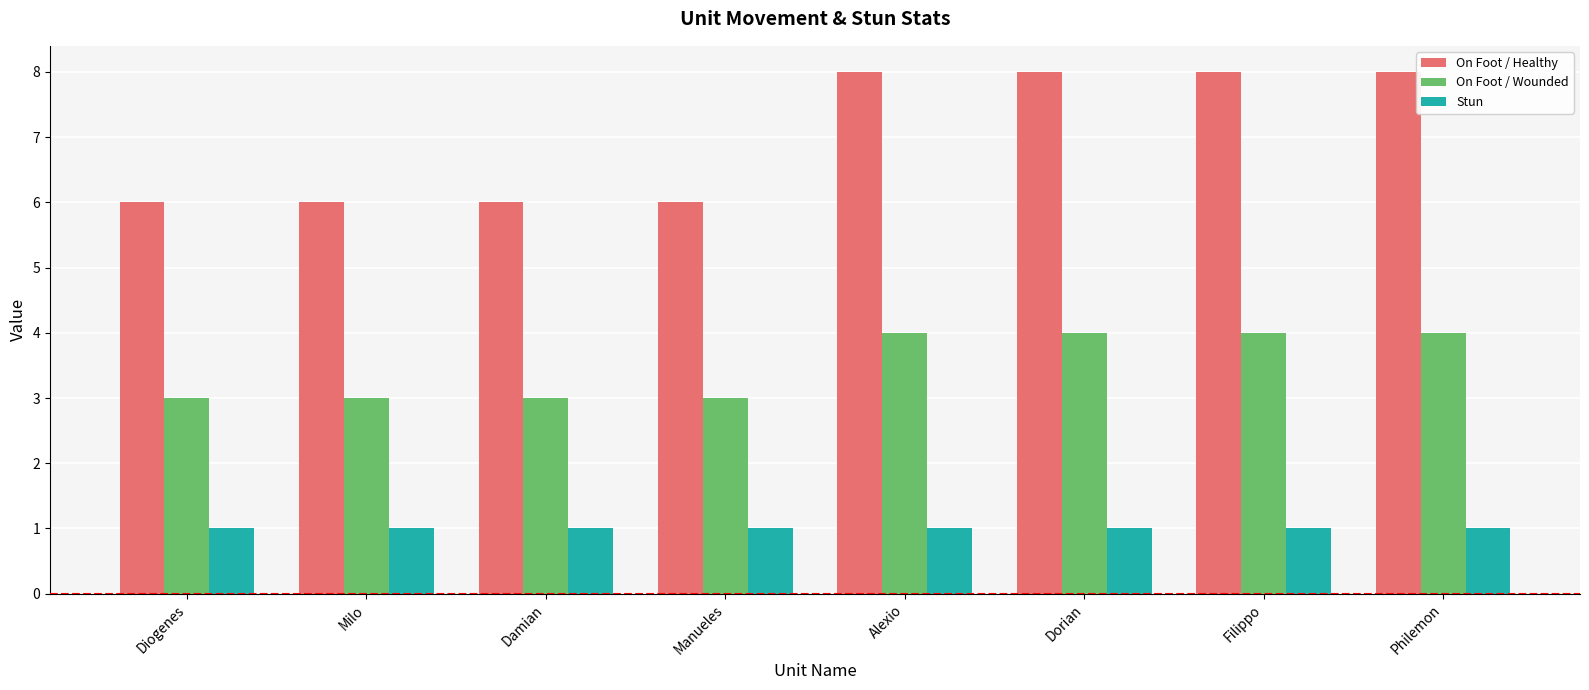

What is the label of the 5th bar from the right?

Manueles